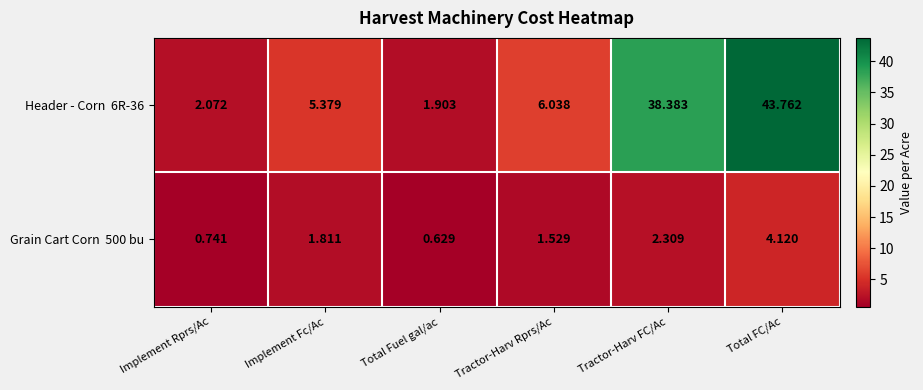

At which category does the chart reach its minimum across all series?

Total Fuel gal/ac